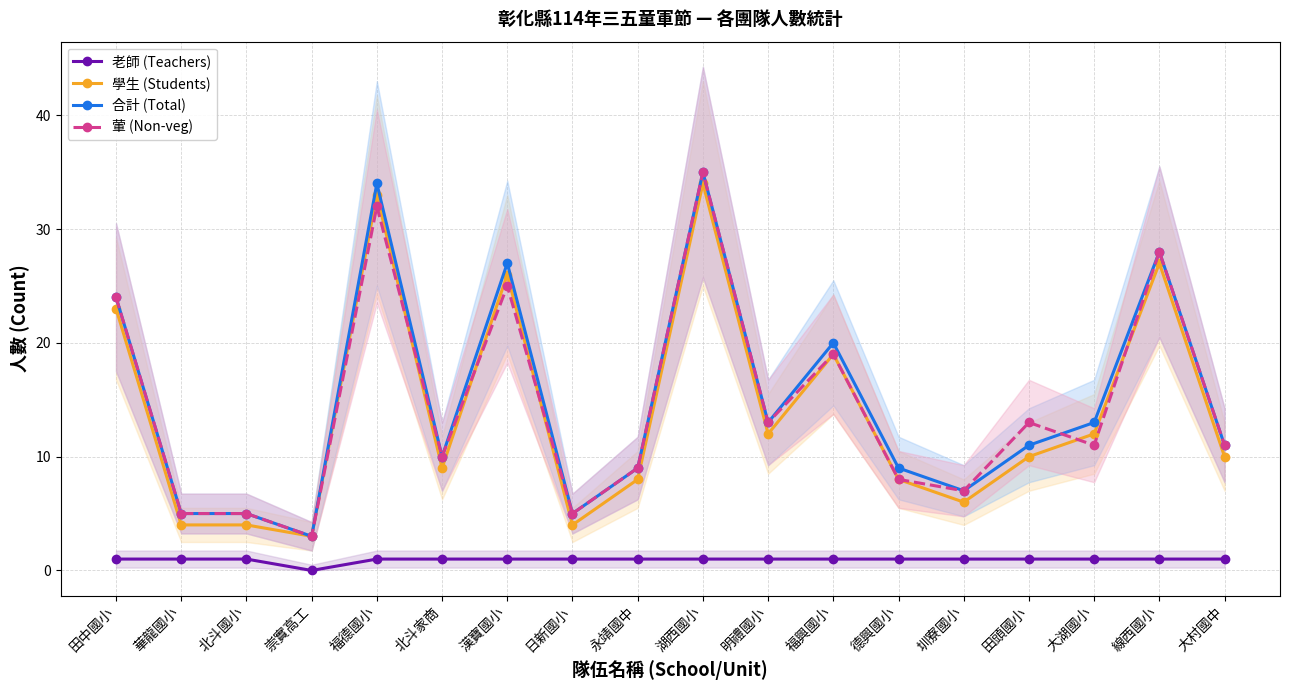

Is this an area chart (filled region under the line)?

No